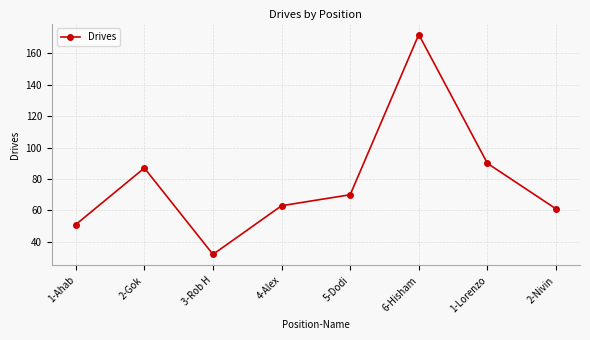

At which label is the value closest to 102?

1-Lorenzo